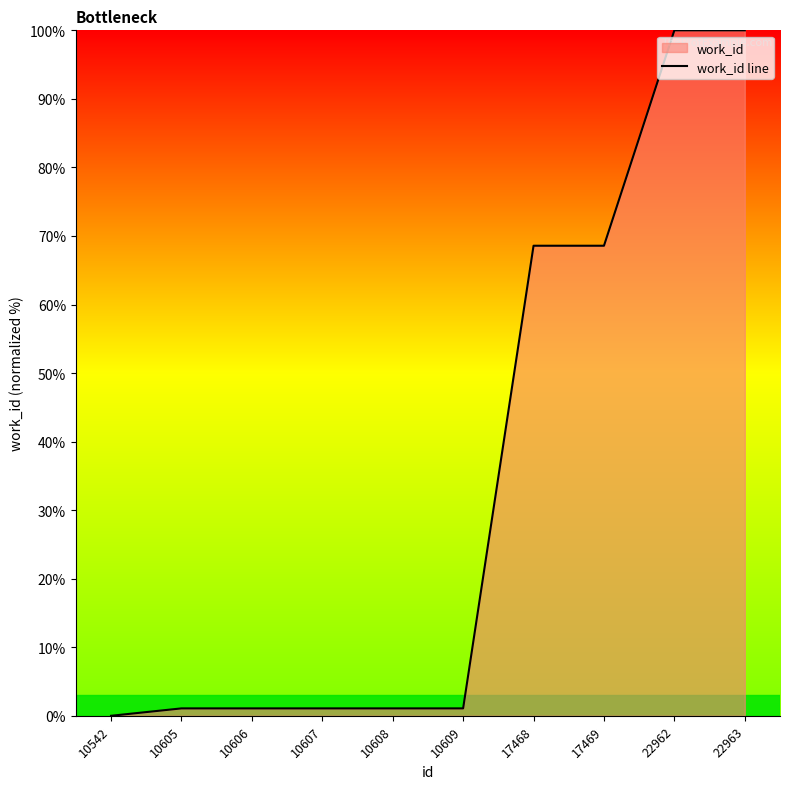

The value at 22962 is 100.0. True or false?

True